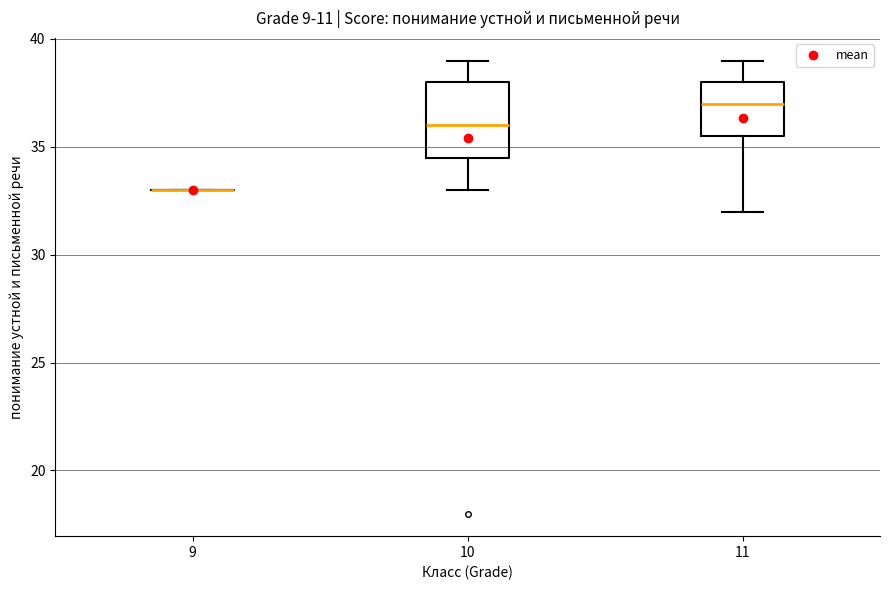

Comparing the boxes themselves (not the whiskers), which one is the tallest?

10